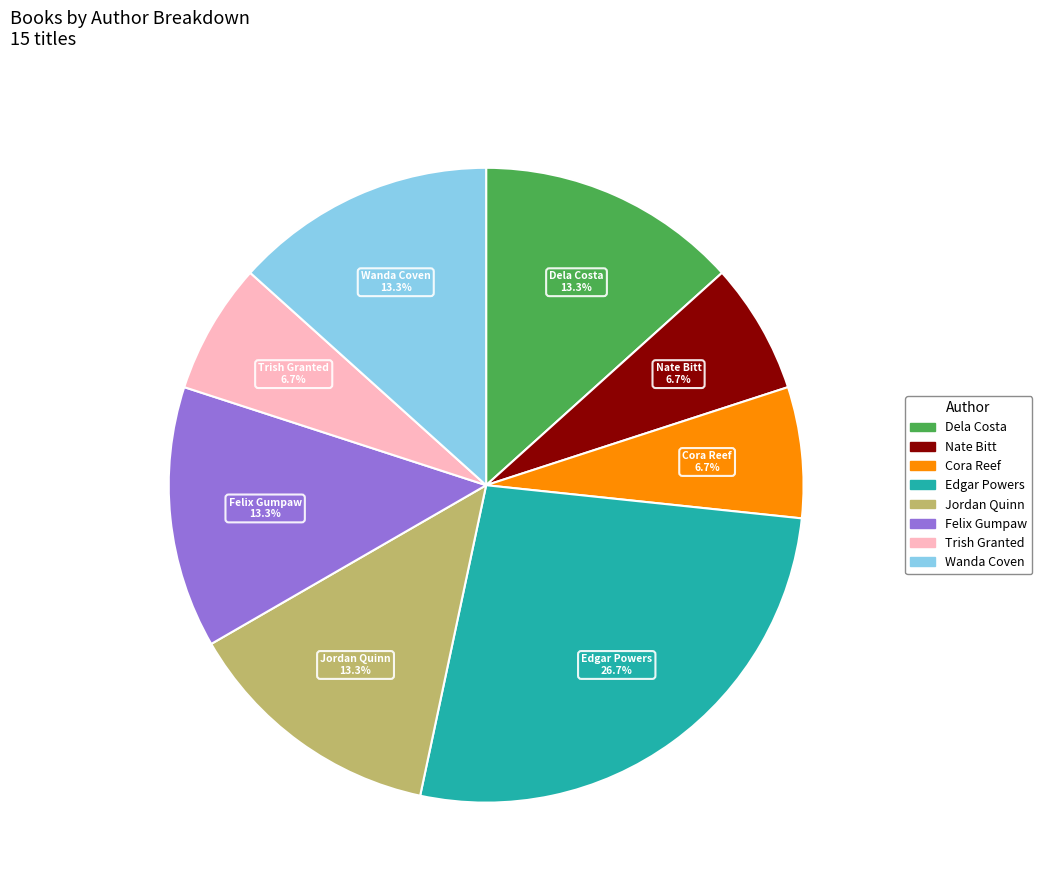

Is there a majority slice in this chart?

No